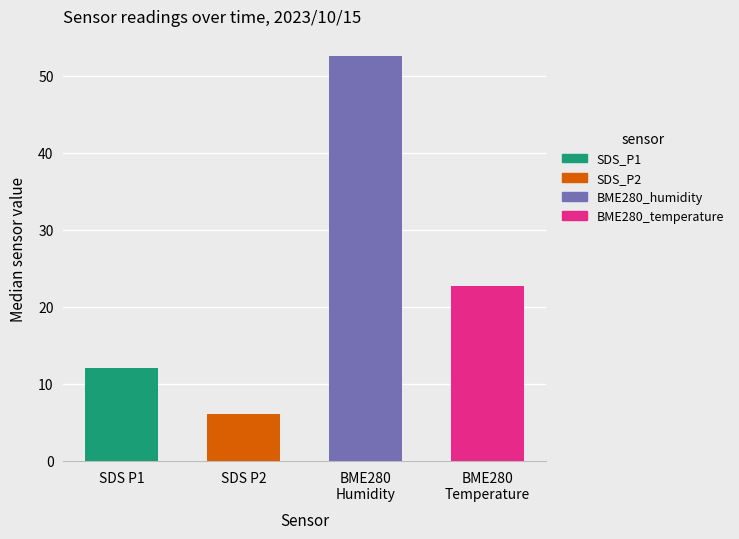

What is the difference between the highest and lowest values at 21:31?

47.6